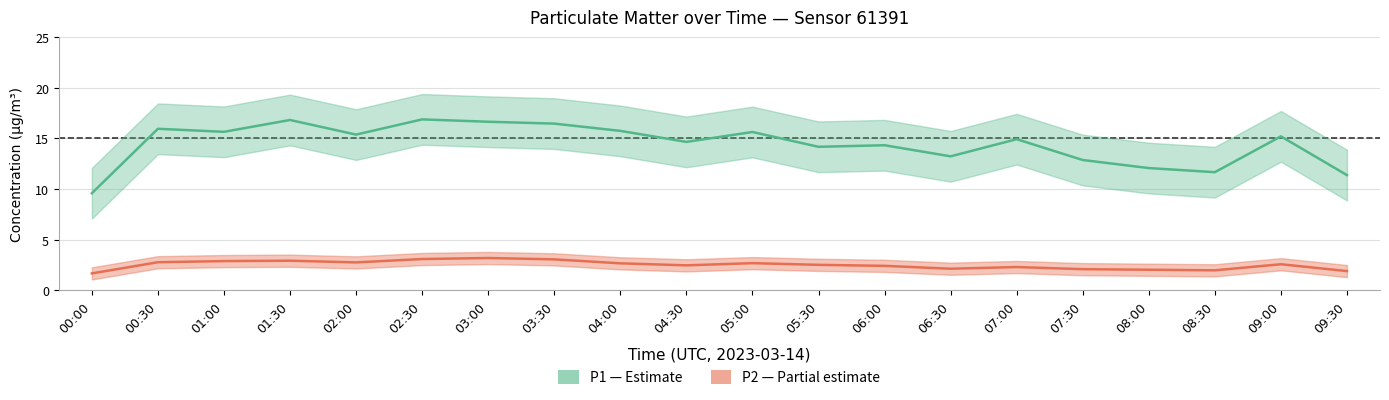

How many data points does each series have?

20